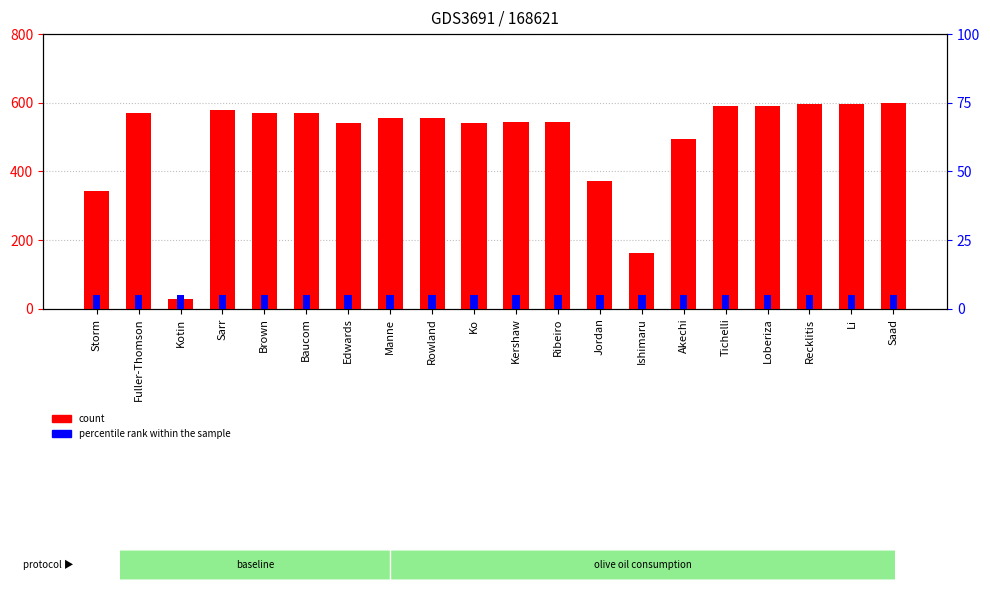

Reading right to left, what are all the values shown in this chart?

count: Saad=600.0	Li=595.0	Recklitis=595.0	Loberiza=590.1	Tichelli=590.1	Akechi=495.9	Ishimaru=163.6	Jordan=371.9	Ribeiro=545.5	Kershaw=545.5	Ko=540.5	Rowland=555.4	Manne=555.4	Edwards=540.5	Baucom=570.2	Brown=570.2	Sarr=580.2	Kotin=29.8	Fuller-Thomson=570.2	Storm=342.1
percentile rank within the sample: Saad=5.0	Li=5.0	Recklitis=5.0	Loberiza=5.0	Tichelli=5.0	Akechi=5.0	Ishimaru=5.0	Jordan=5.0	Ribeiro=5.0	Kershaw=5.0	Ko=5.0	Rowland=5.0	Manne=5.0	Edwards=5.0	Baucom=5.0	Brown=5.0	Sarr=5.0	Kotin=5.0	Fuller-Thomson=5.0	Storm=5.0